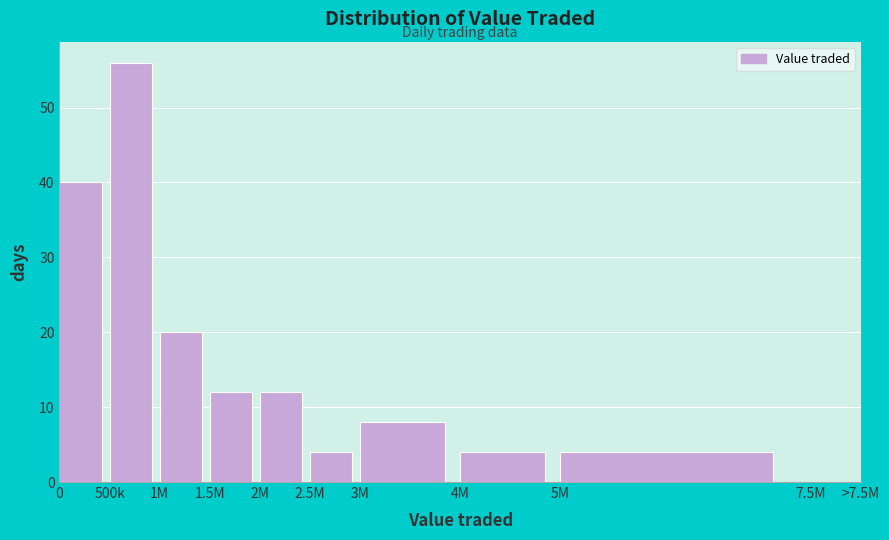

What is the ratio of the value at 2.5M to the value at 5M?

1.0